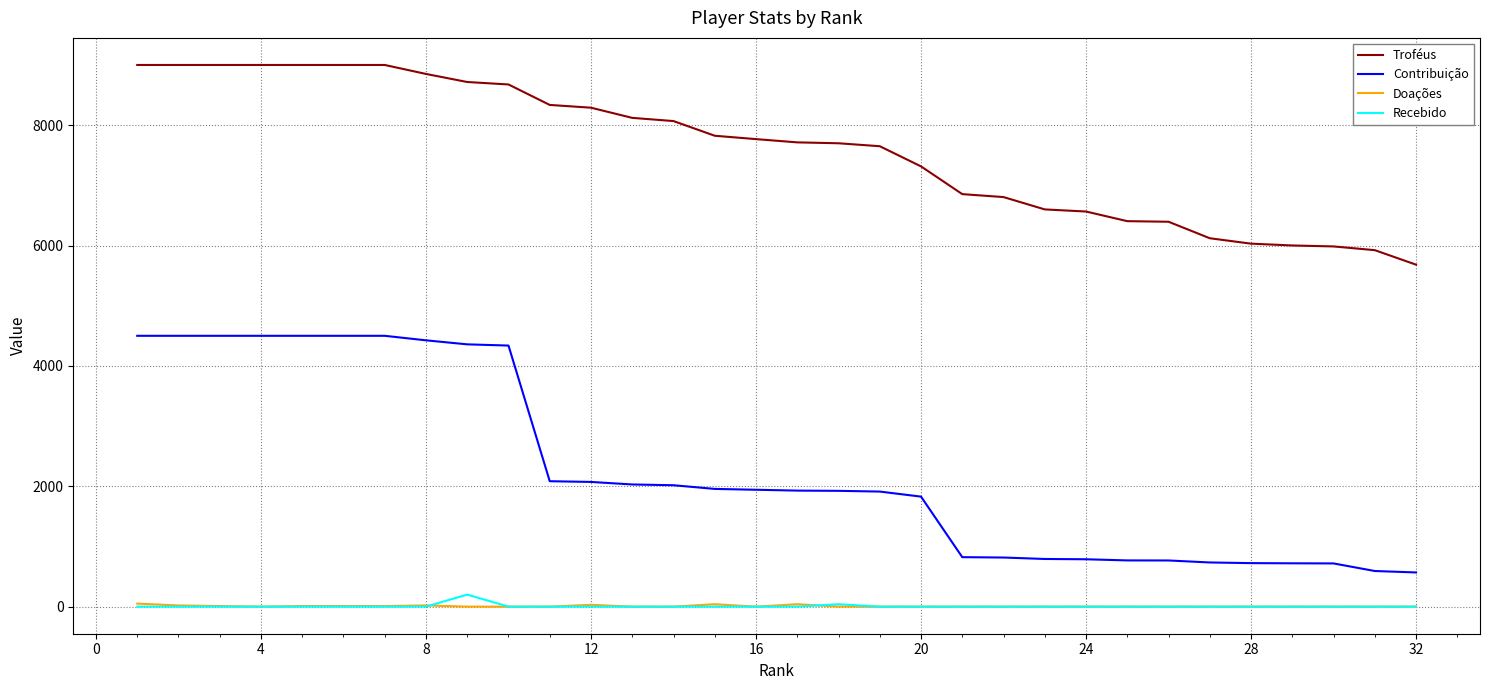

How many Doações values are between 0 and 10?

26